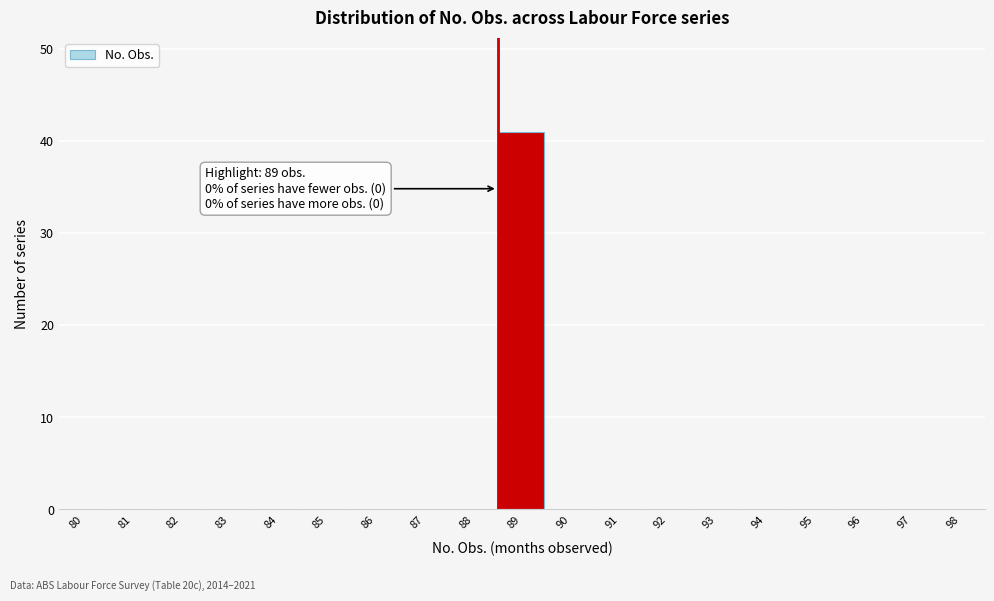

Reading left to right, what are all the values shown in this chart?

80=0	81=0	82=0	83=0	84=0	85=0	86=0	87=0	88=0	89=41	90=0	91=0	92=0	93=0	94=0	95=0	96=0	97=0	98=0